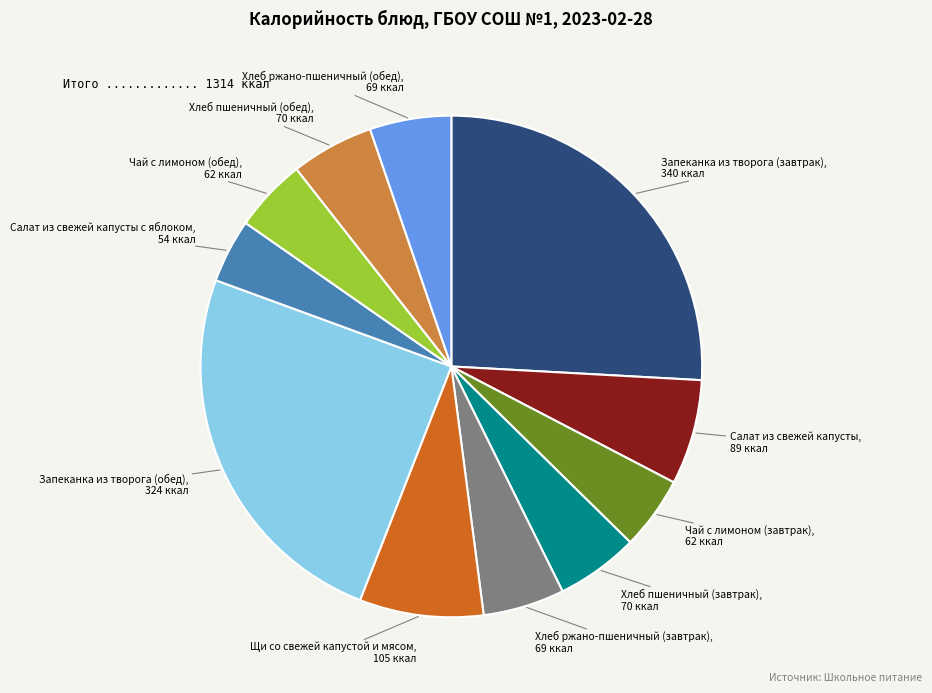

Between Хлеб ржано-пшеничный (завтрак) and Салат из свежей капусты с яблоком, which is larger?

Хлеб ржано-пшеничный (завтрак)